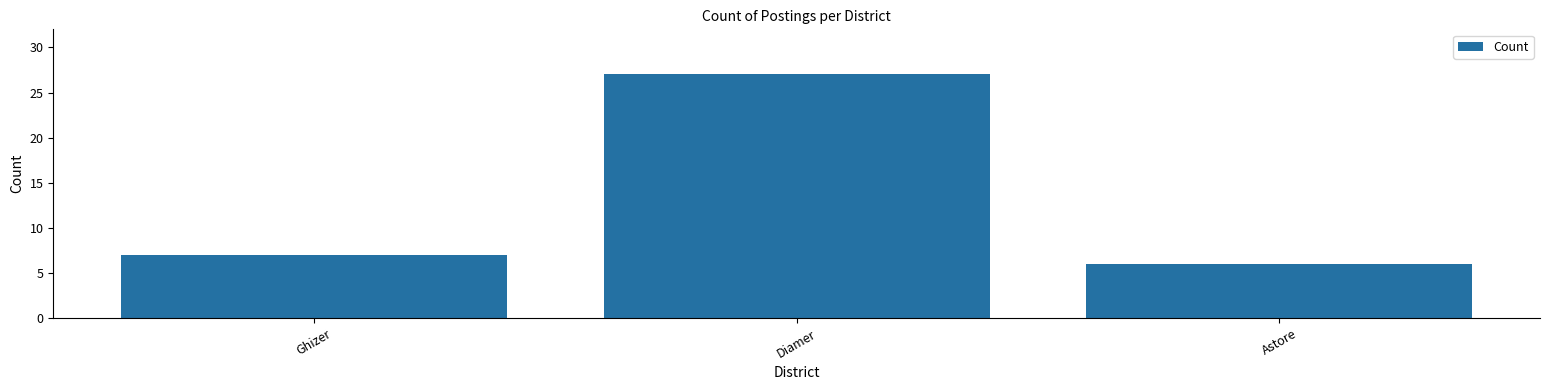

What is the difference between the values at Astore and Diamer?

21